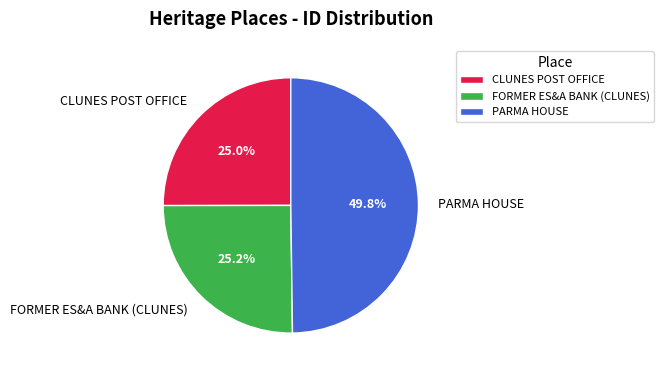

True or false: PARMA HOUSE accounts for 63% of the total.

False